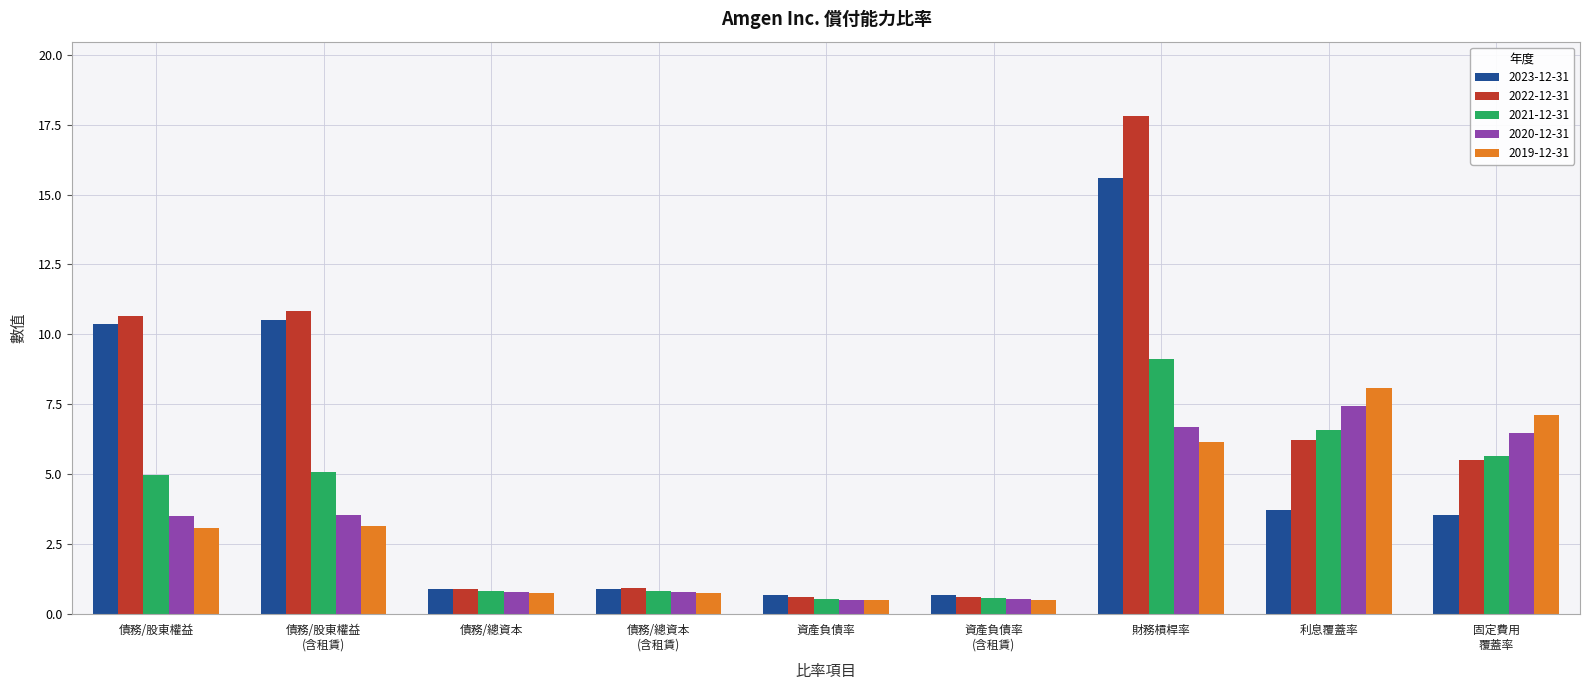

What is the difference between the highest and lowest values at 財務槓桿率?

11.6